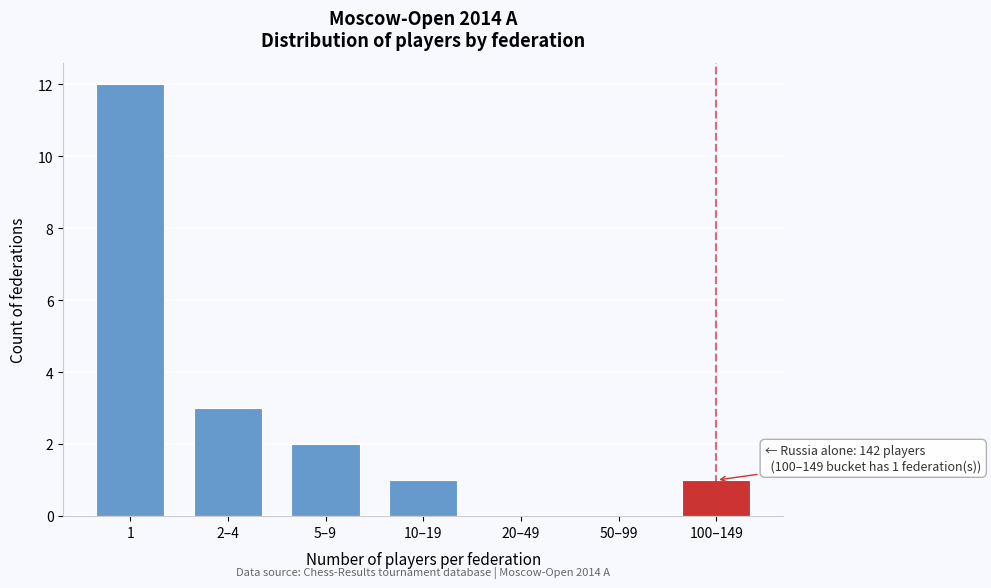

Reading left to right, transcribe all the data shown in this chart.

1=12	2–4=3	5–9=2	10–19=1	20–49=0	50–99=0	100–149=1